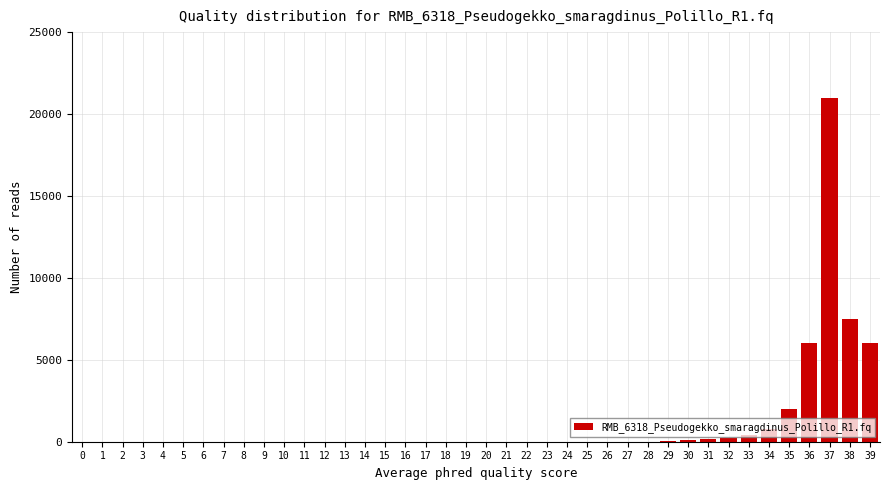

Is it true that the value at 35 is 2832?

False